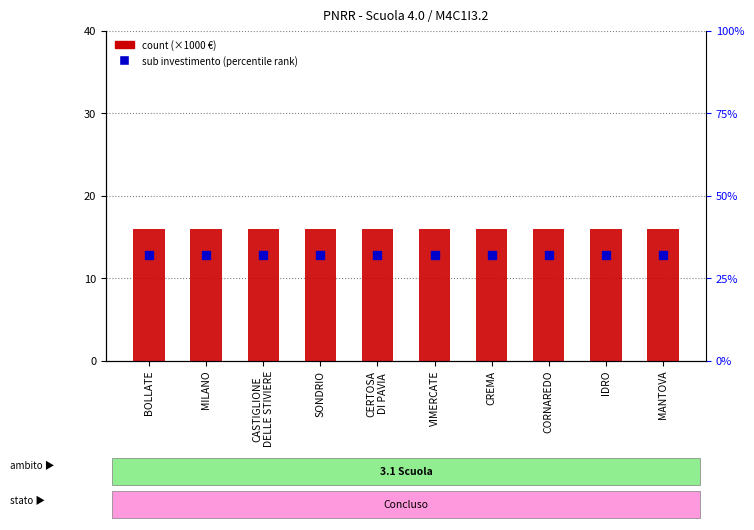

What is the approximate value of percentile rank within the sample at BOLLATE?

3.2